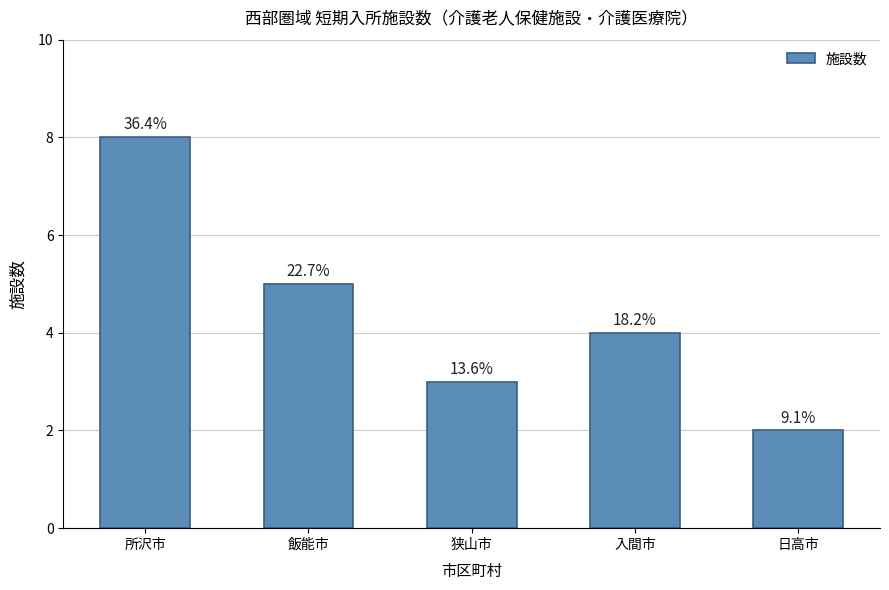

Are the bars horizontal?

No